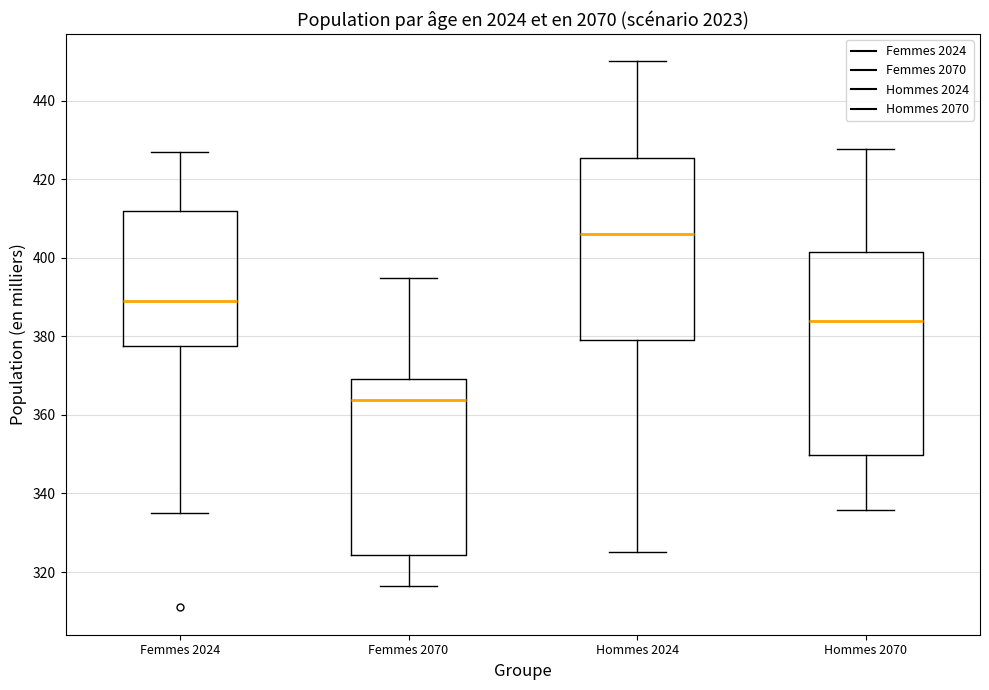

Reading left to right, transcribe this box plot: for each box, give where its median line is, the range the box spans, and where its two whiskers end, as read against the y-axis. The values are not printed on the chart, so give them approximately, as read against the axis.

Femmes 2024: median 390, box 378 to 412, whiskers 336 to 428
Femmes 2070: median 364, box 324 to 370, whiskers 316 to 394
Hommes 2024: median 406, box 380 to 426, whiskers 326 to 450
Hommes 2070: median 384, box 350 to 402, whiskers 336 to 428